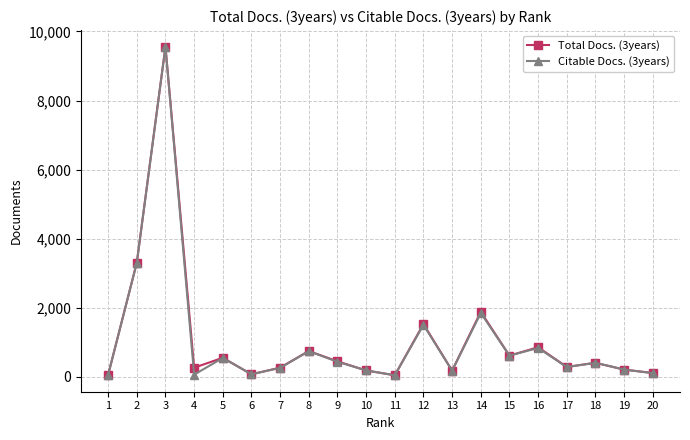

Which series changed the most between 2 and 7?

Citable Docs. (3years)